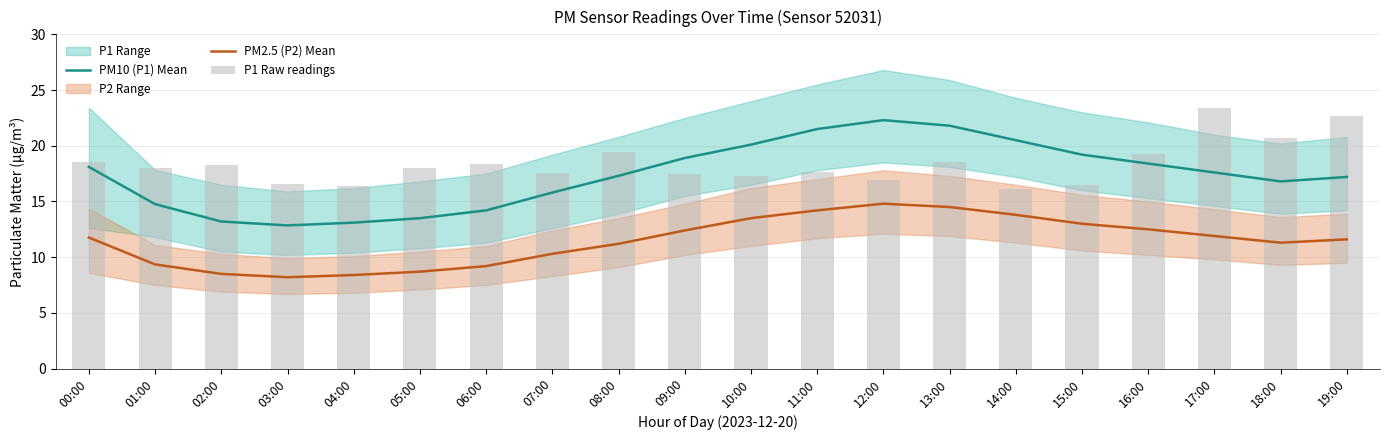

The PM10 (P1) Mean series shows 7.1 at 10:00. True or false?

False